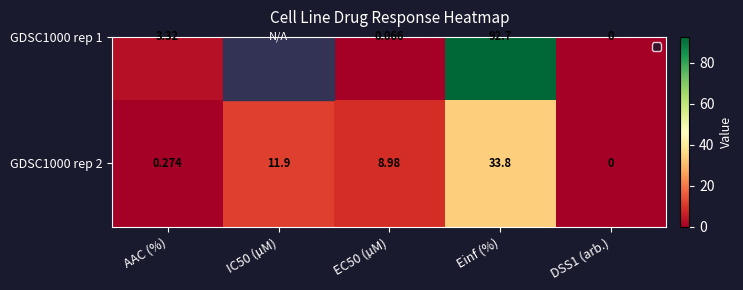

List the labels in order of value, largest first.

Einf (%), IC50 (µM), EC50 (µM), AAC (%), DSS1 (arb.)